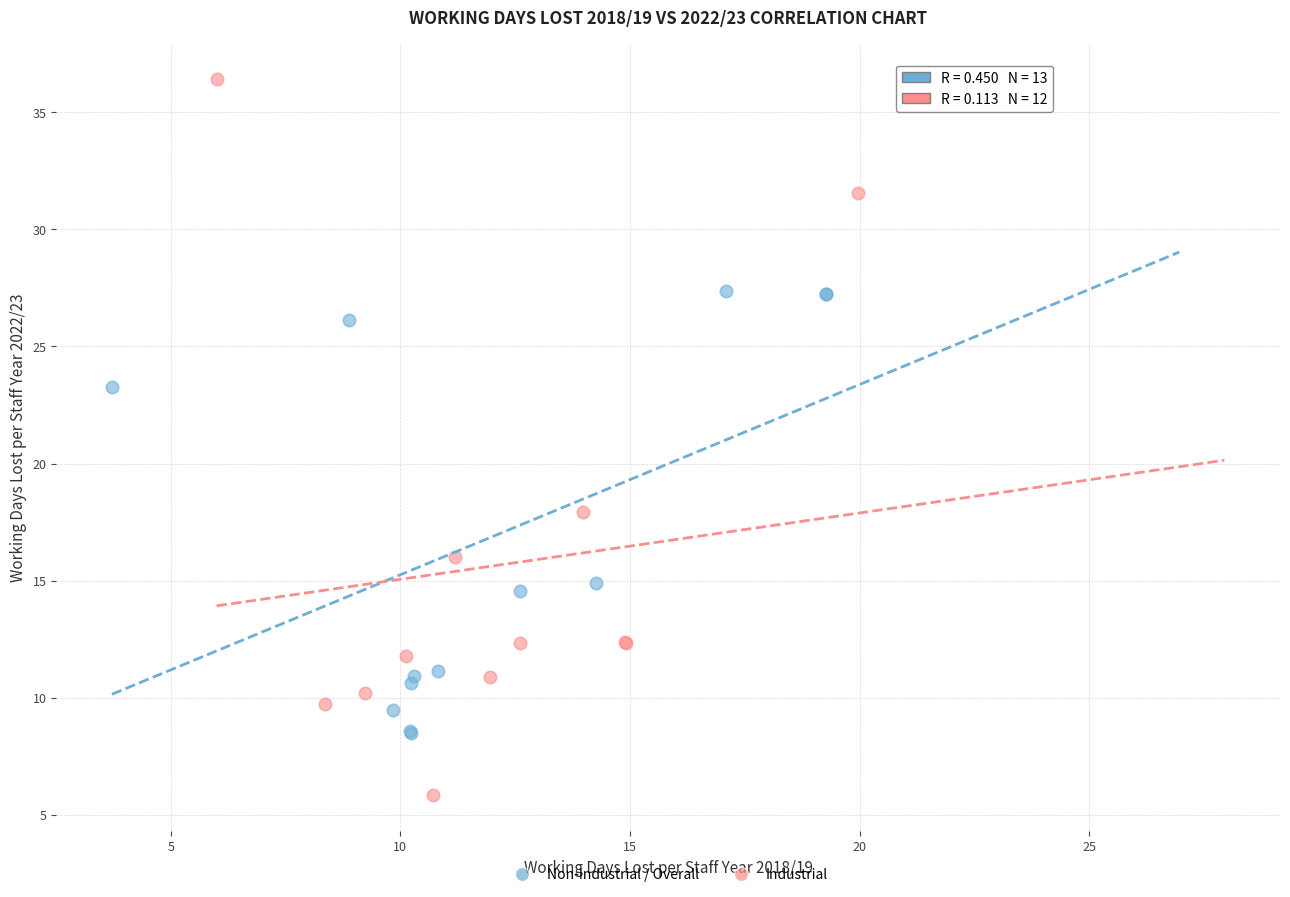

Which series reaches the minimum Y coordinate?

Industrial